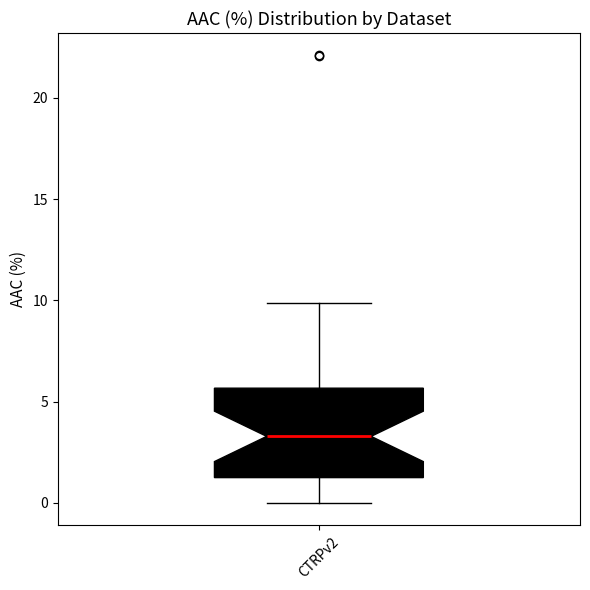

Read this box plot against the y-axis: the position of the median line, the range covered by the box, and the ends of both whiskers. The values are not printed on the chart, so give them approximately, as read against the axis.

median 3.5, box 1.5 to 5.5, whiskers 0.0 to 10.0